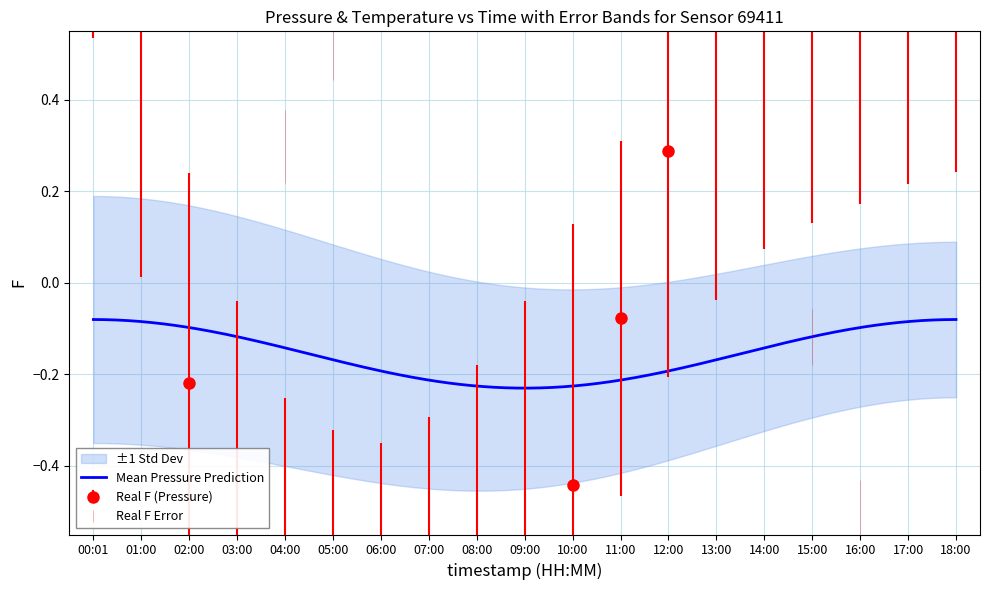

How many interior local valleys does the pressure series have?

1